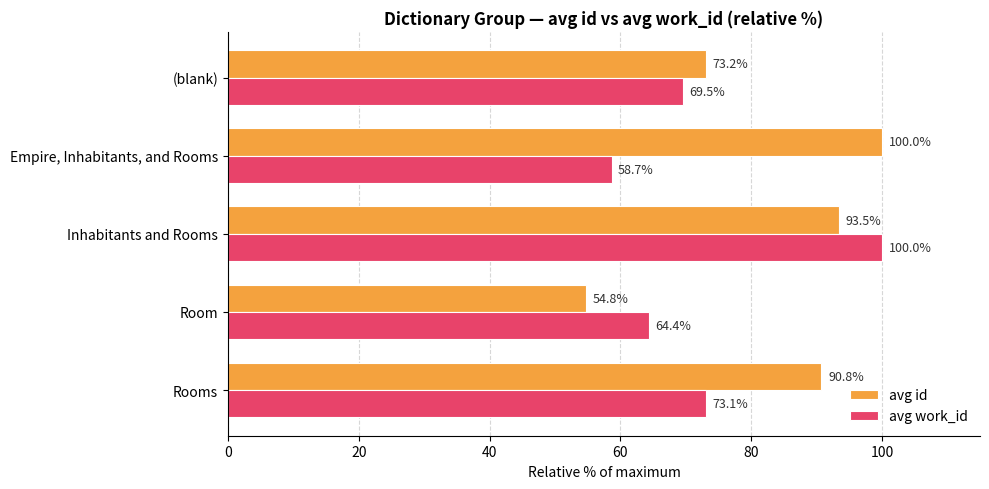

Which series has the widest spread of values?

avg id